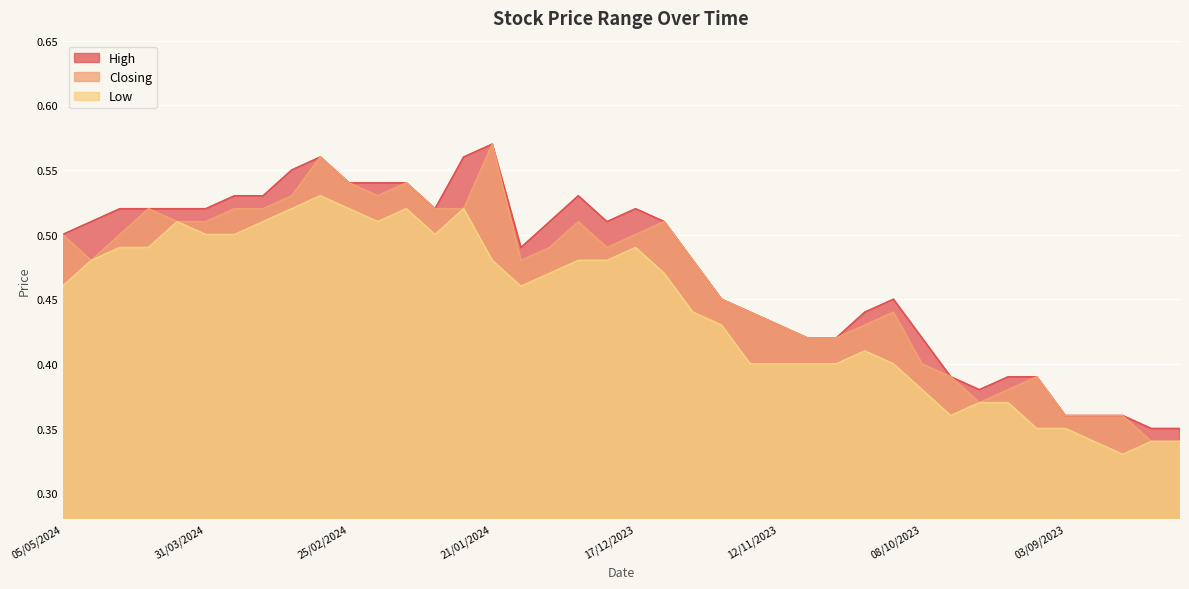

Reading right to left, extract all data points from this chart.

High: 0.3	0.3	0.4	0.4	0.4	0.4	0.4	0.4	0.4	0.4	0.5	0.4	0.4	0.4	0.4	0.4	0.5	0.5	0.5	0.5	0.5	0.5	0.5	0.5	0.6	0.6	0.5	0.5	0.5	0.5	0.6	0.6	0.5	0.5	0.5	0.5	0.5	0.5	0.5	0.5
Closing: 0.3	0.3	0.4	0.4	0.4	0.4	0.4	0.4	0.4	0.4	0.4	0.4	0.4	0.4	0.4	0.4	0.5	0.5	0.5	0.5	0.5	0.5	0.5	0.5	0.6	0.5	0.5	0.5	0.5	0.5	0.6	0.5	0.5	0.5	0.5	0.5	0.5	0.5	0.5	0.5
Low: 0.3	0.3	0.3	0.3	0.3	0.3	0.4	0.4	0.4	0.4	0.4	0.4	0.4	0.4	0.4	0.4	0.4	0.4	0.5	0.5	0.5	0.5	0.5	0.5	0.5	0.5	0.5	0.5	0.5	0.5	0.5	0.5	0.5	0.5	0.5	0.5	0.5	0.5	0.5	0.5